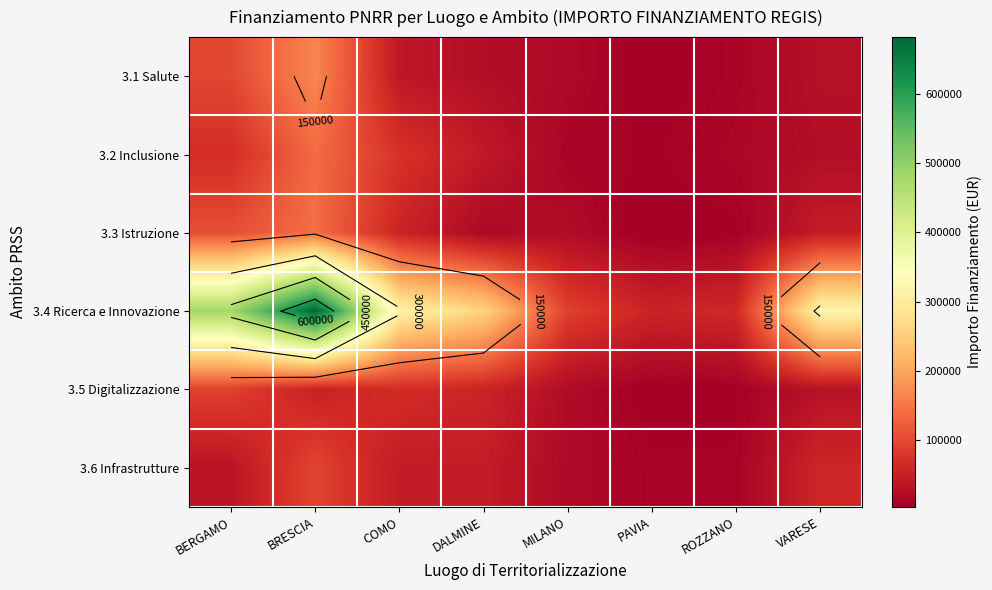

Where does the 3.5 Digitalizzazione series first go above 51612?

BERGAMO